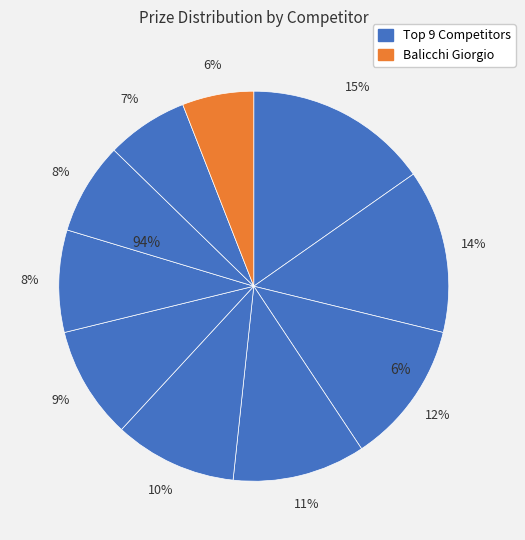

Does any single category account for the majority?

No